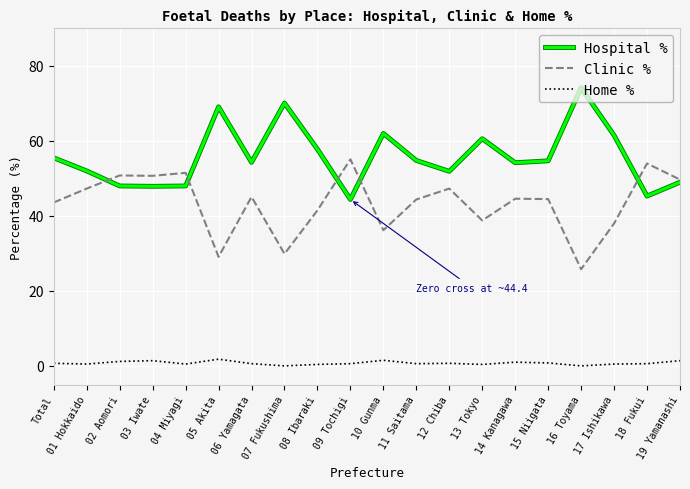

What is the spread (max minus min) of values at 11 Saitama?

54.2